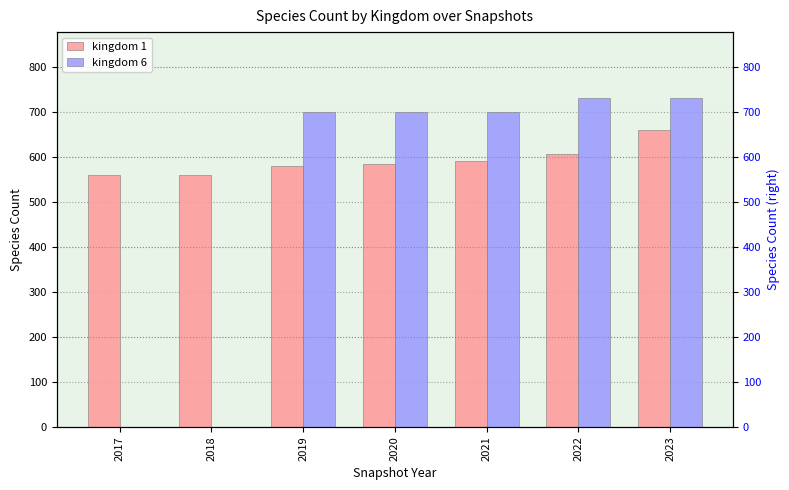

The value of kingdom 6 at 2020 is 700. True or false?

True